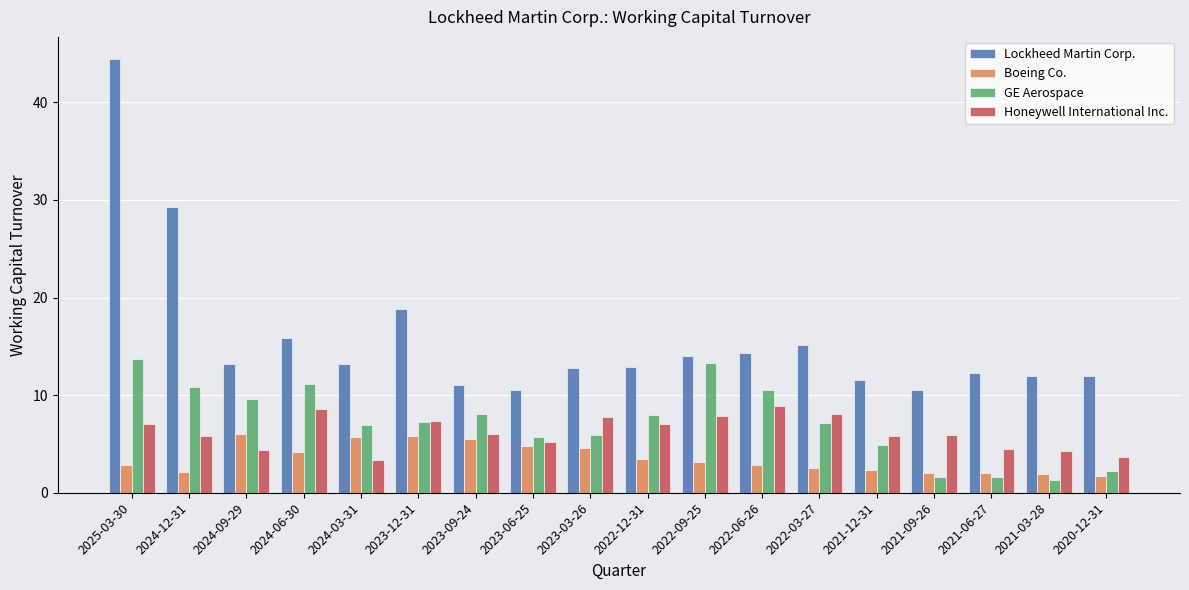

What is the greatest value displayed?

44.5